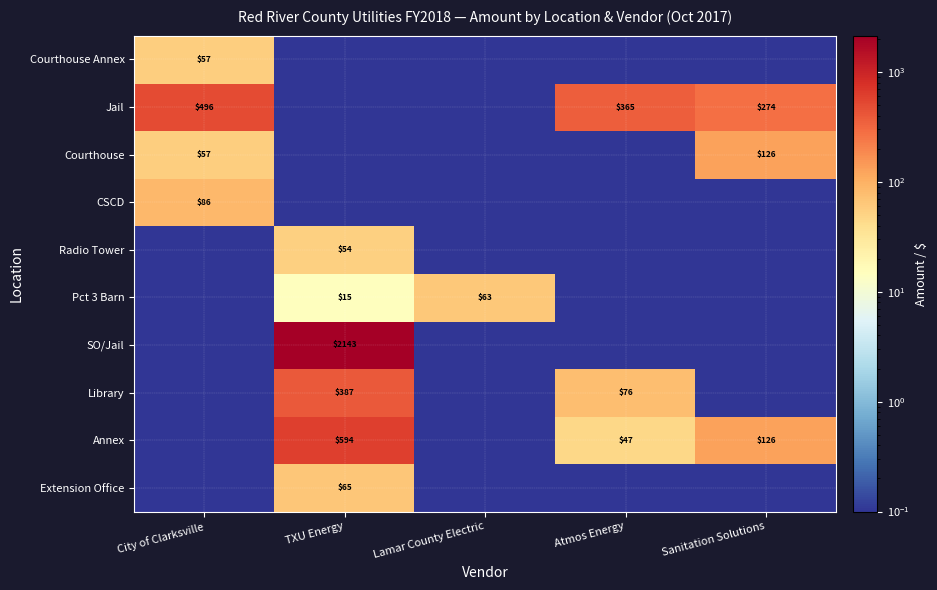

Is it true that Library equals 387.0 at TXU Energy?

True